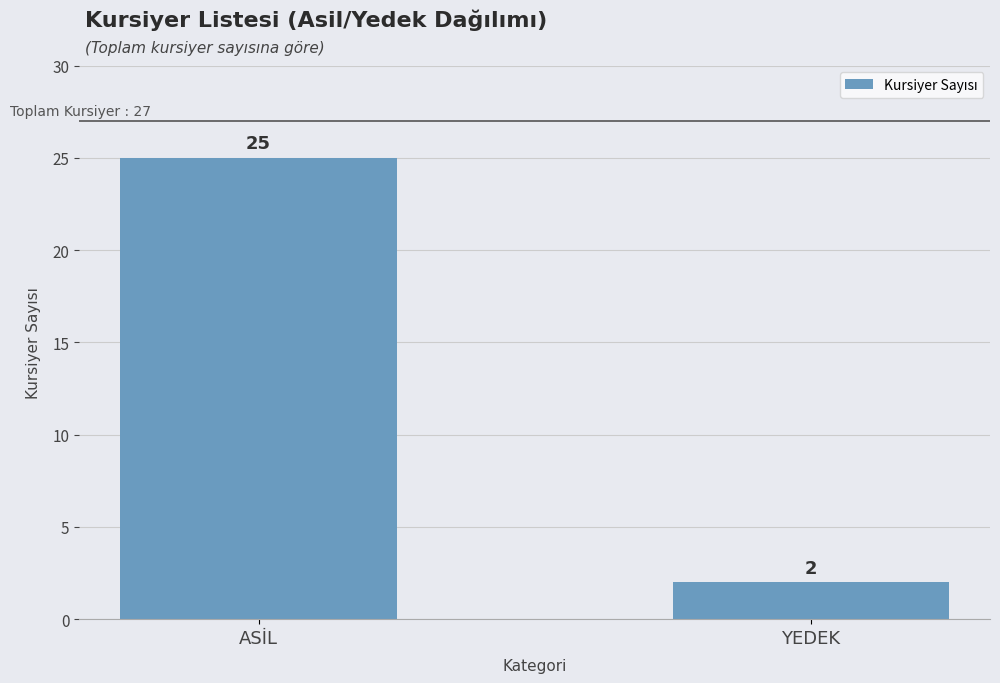

What is the sum of all values?

27